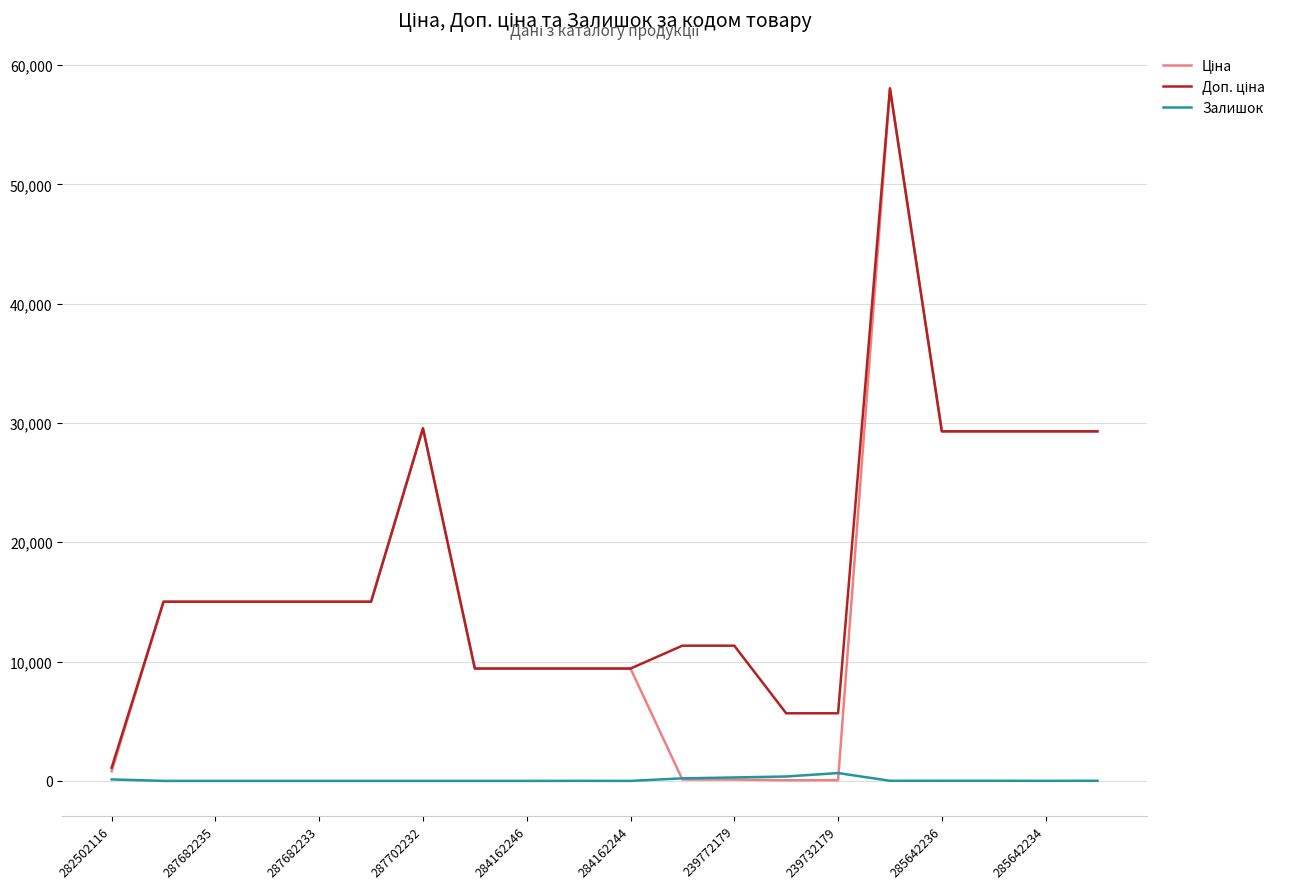

How many lines are shown in the chart?

3